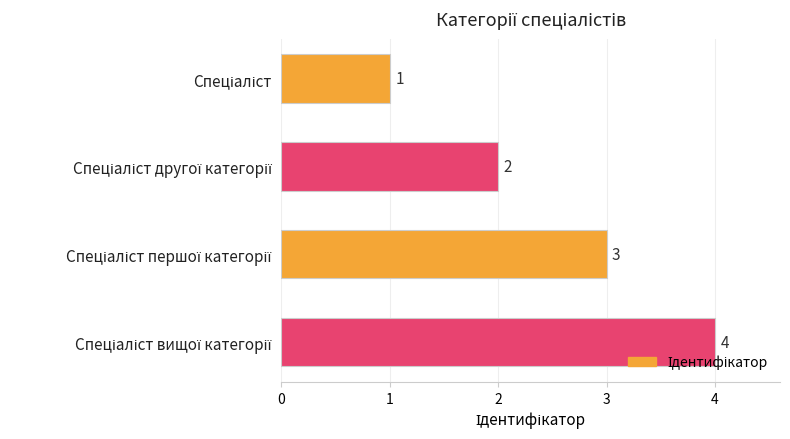

How many categories are shown in the chart?

4